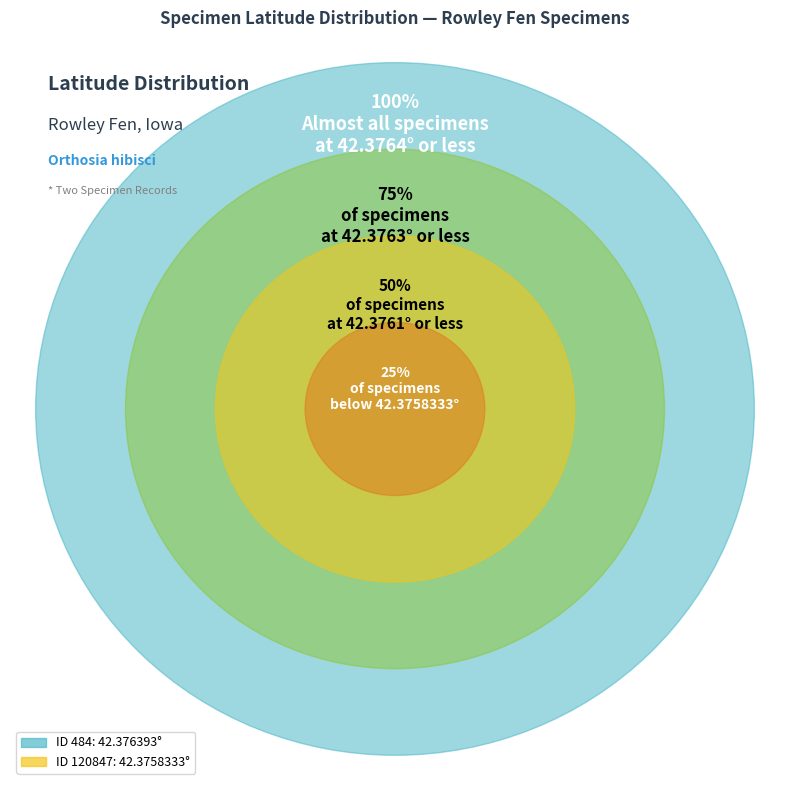

Is there a majority slice in this chart?

Yes